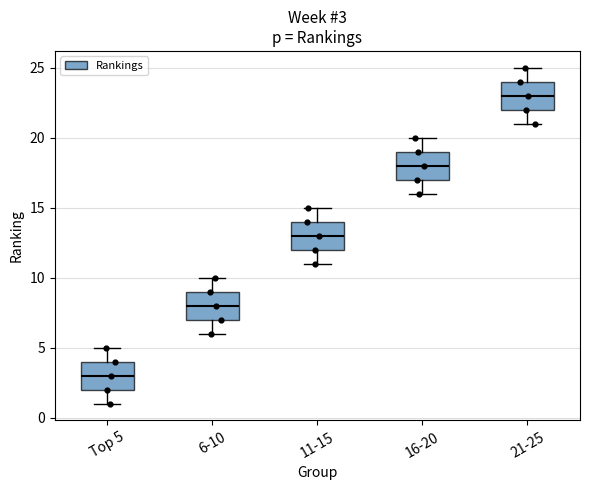

Which box's median line is the highest?

21-25